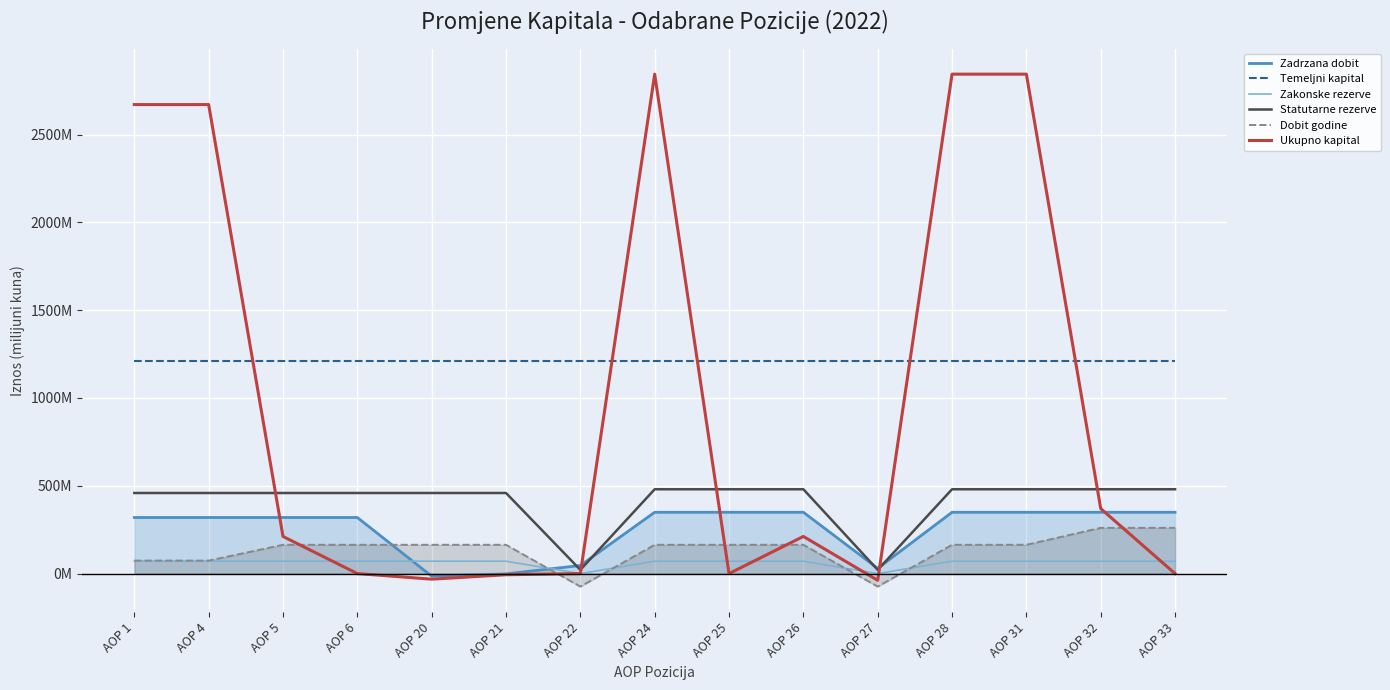

How many values in the Zakonske rezerve series exceed 70?

13